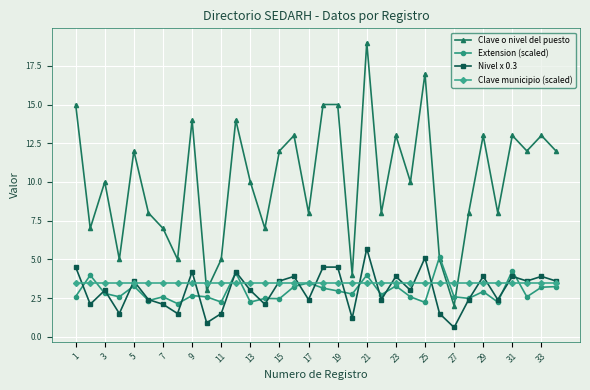

What is the value of the Nivel x 0.3 point at the 33rd from the left?

3.9